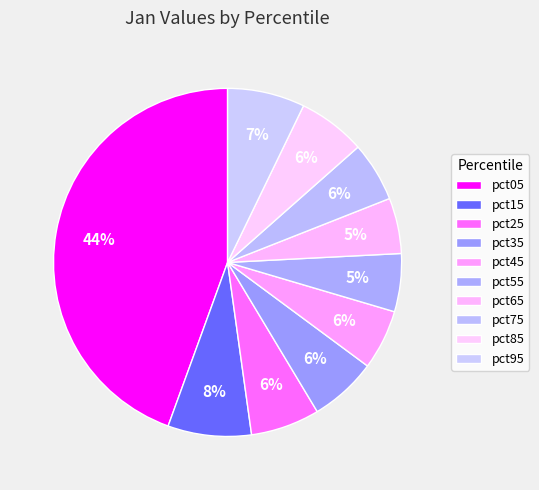

Does pct85 represent more than half of the total?

No